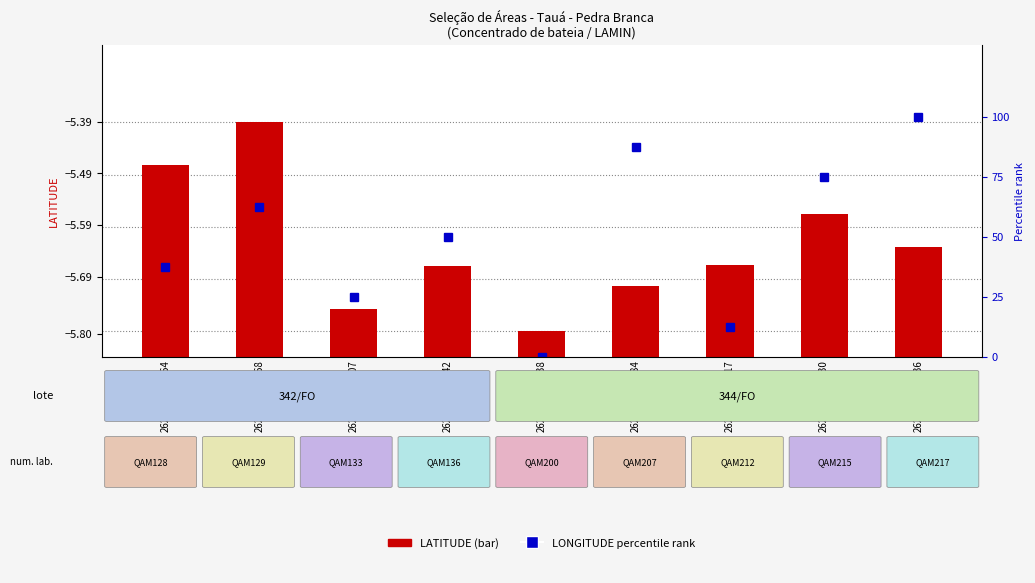

The % rank LONGITUDE series shows 0.0 at 2620-JR-B-0038. True or false?

True